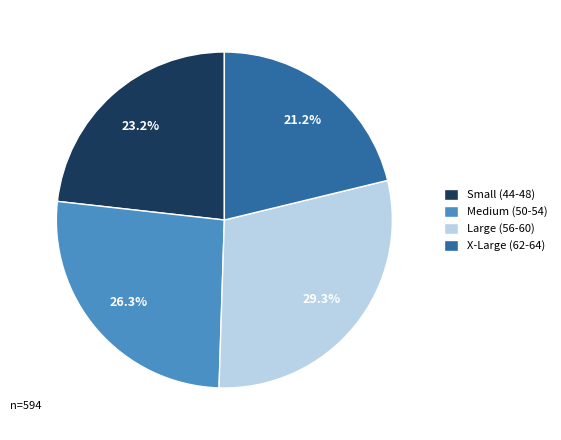

Rank the categories by value from lowest to highest.

X-Large (62-64), Small (44-48), Medium (50-54), Large (56-60)